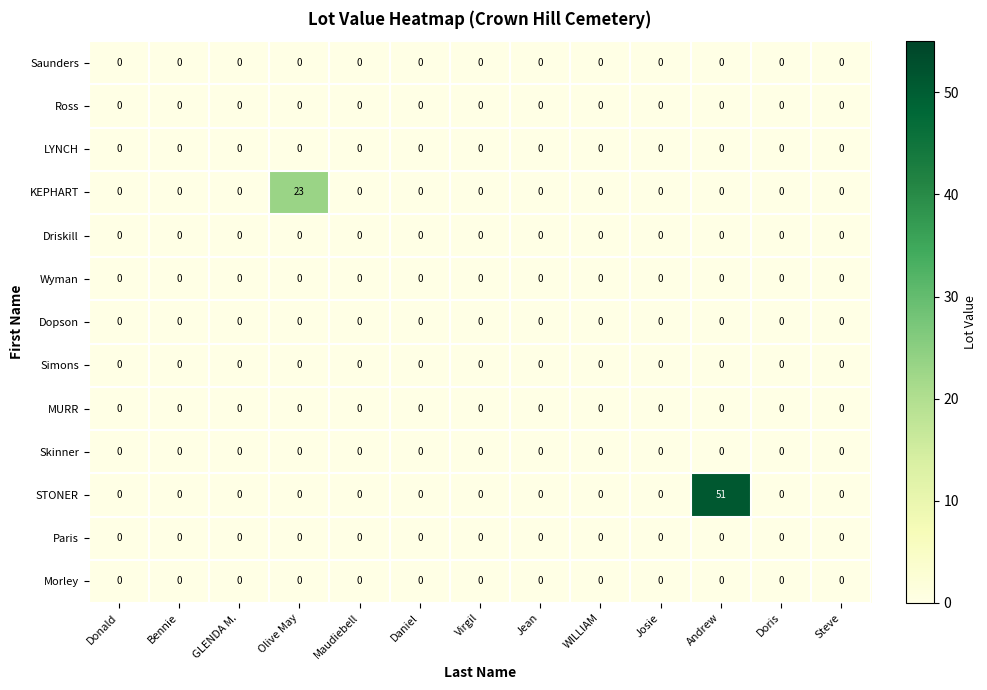

At which category does the chart reach its peak across all series?

Andrew